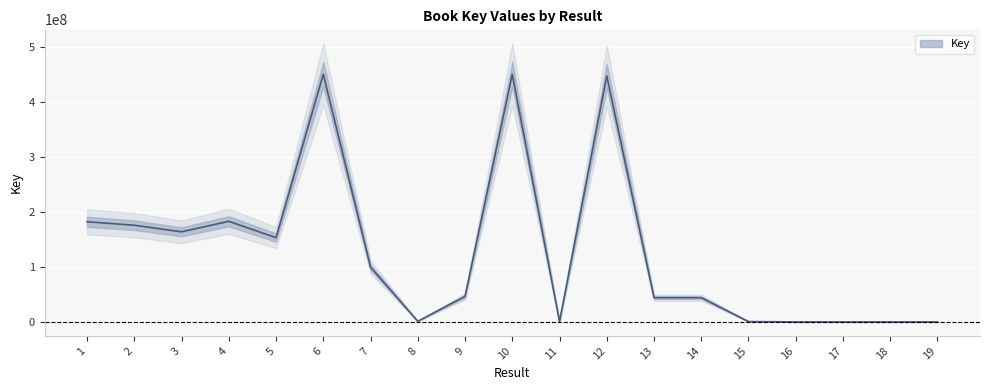

What is the change in value from 7 to 12?

+347502474